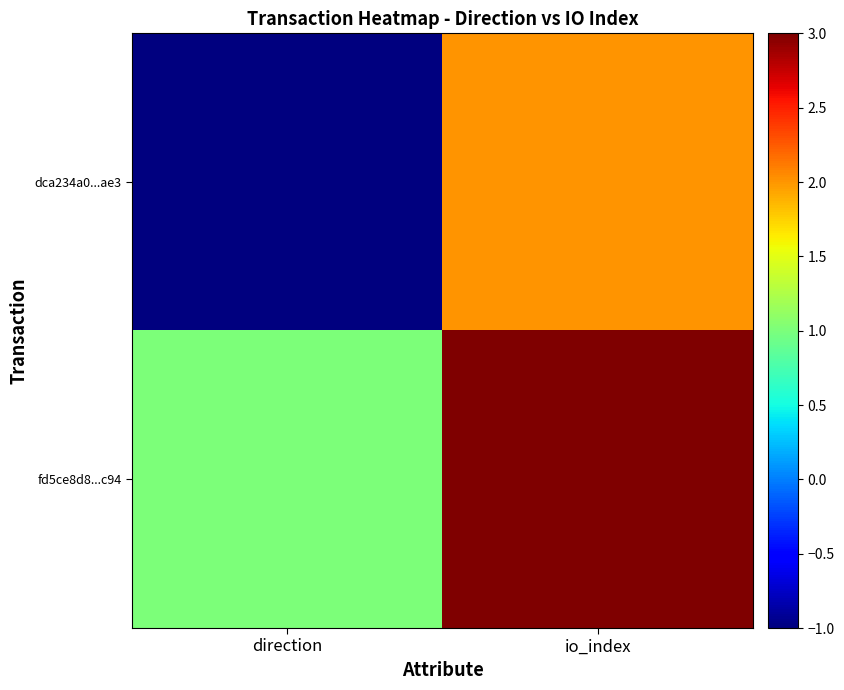

Reading left to right, what are all the values shown in this chart?

dca234a0...ae3: direction=-1	io_index=2
fd5ce8d8...c94: direction=1	io_index=3